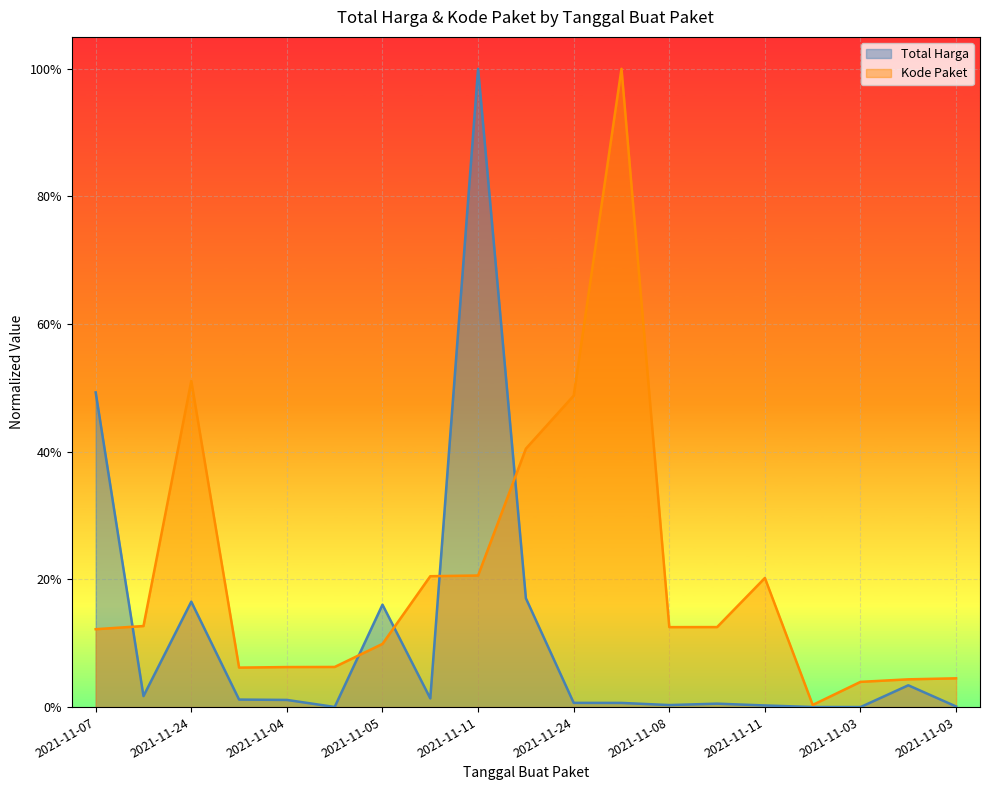

What is the label of the 5th point from the left?

2021-11-04